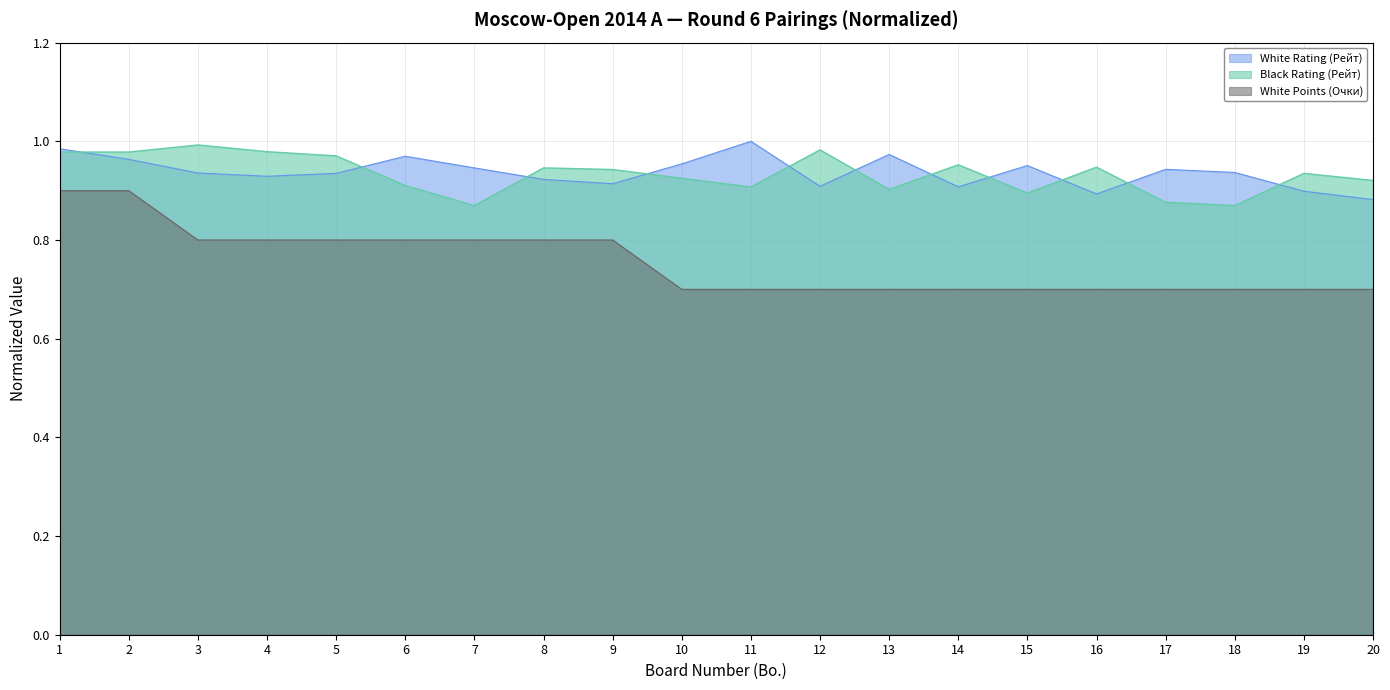

True or false: White Rating (Рейт) and White Points (Очки) intersect in this chart.

False